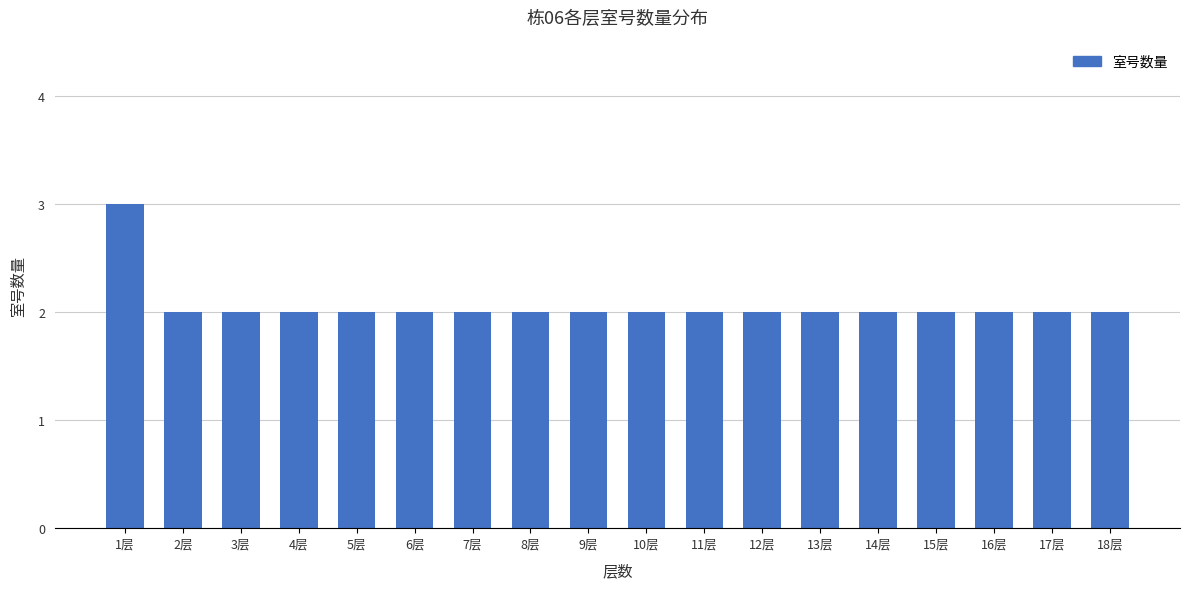

Which label corresponds to the largest value in the chart?

1层